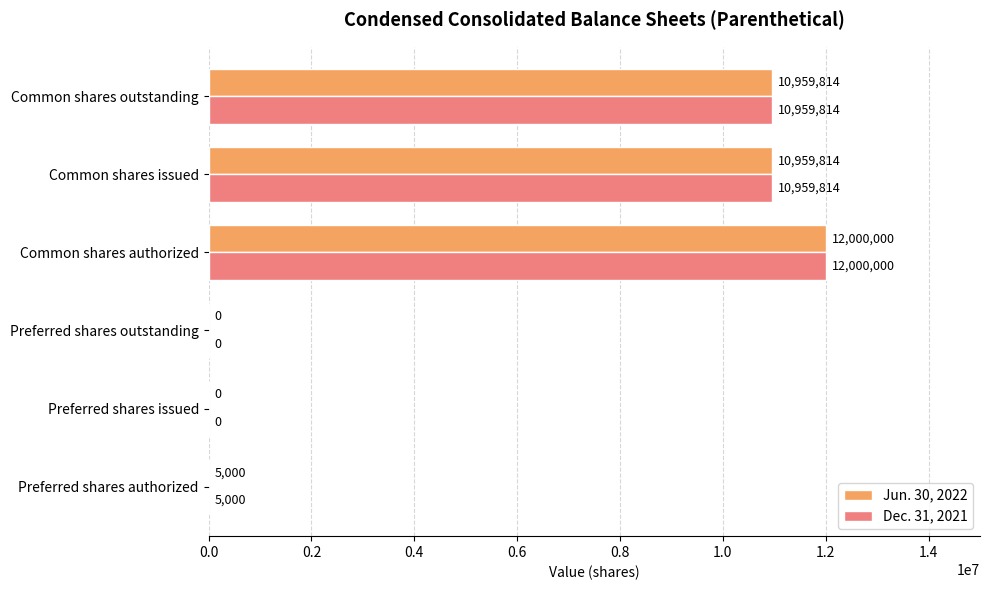

Read the Jun. 30, 2022 value at Common shares outstanding.

10959814